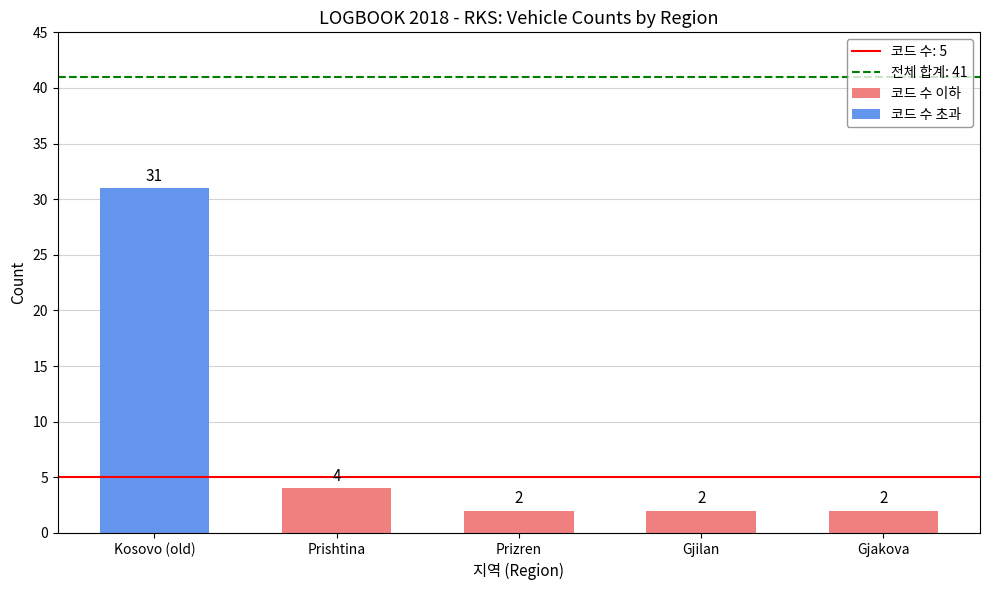

What is the change in value from Kosovo (old) to Gjakova?

-29